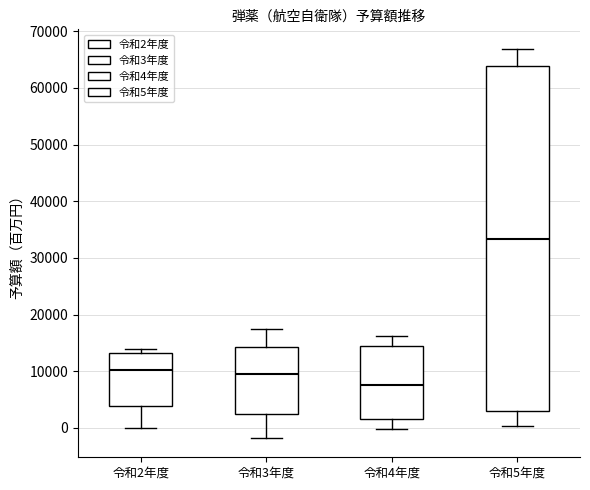

Where is the lower edge of the box for 令和3年度 on the y-axis? The values are not printed on the chart, so give them approximately, as read against the axis.

2000